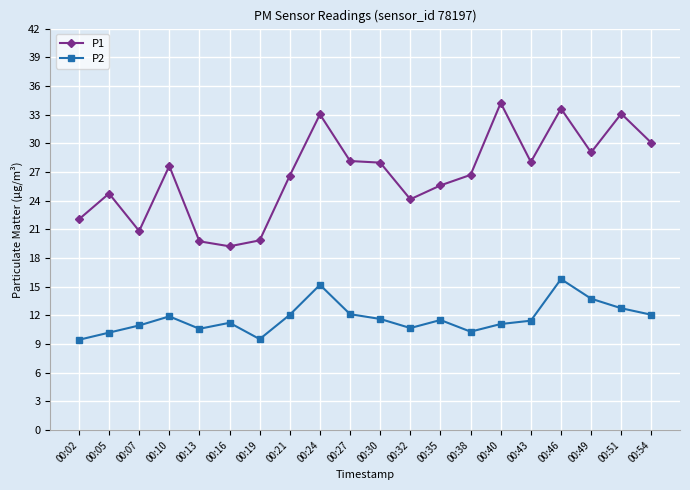

What is the difference between the second highest and minimum values in the P1 series?

14.4